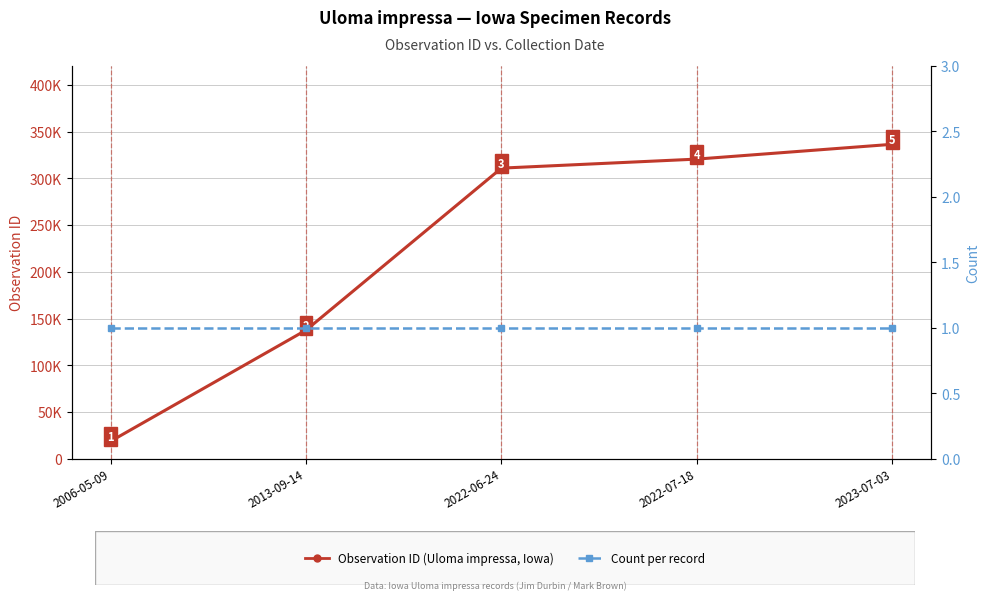

Is it true that Observation ID (Uloma impressa, Iowa) equals 464862 at 2022-06-24?

False